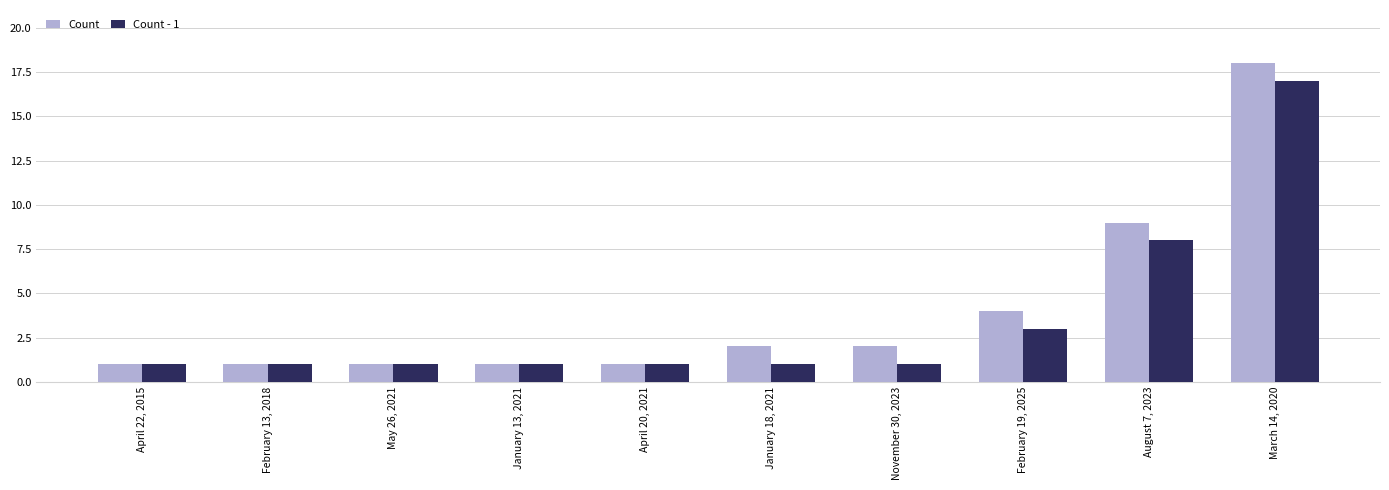

At which category is the sum across all series the highest?

March 14, 2020